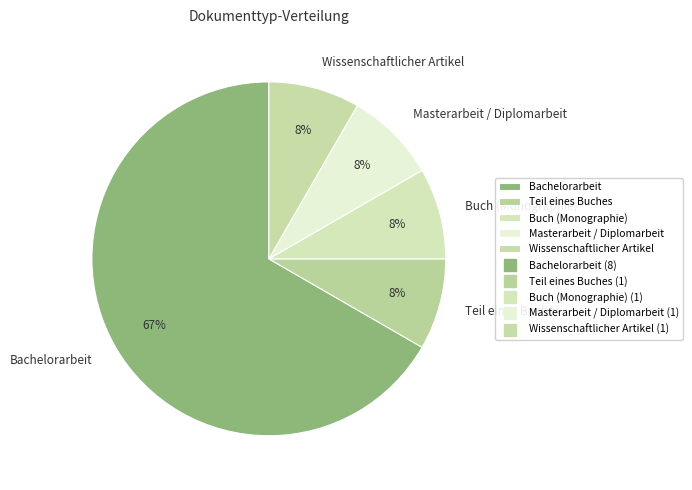

Which has a higher value, Masterarbeit / Diplomarbeit or Bachelorarbeit?

Bachelorarbeit